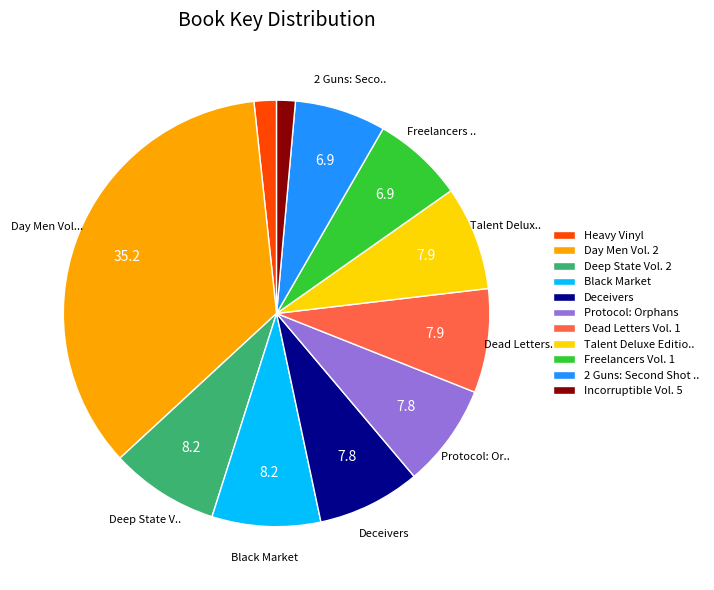

Count the number of slices in the pie.

11